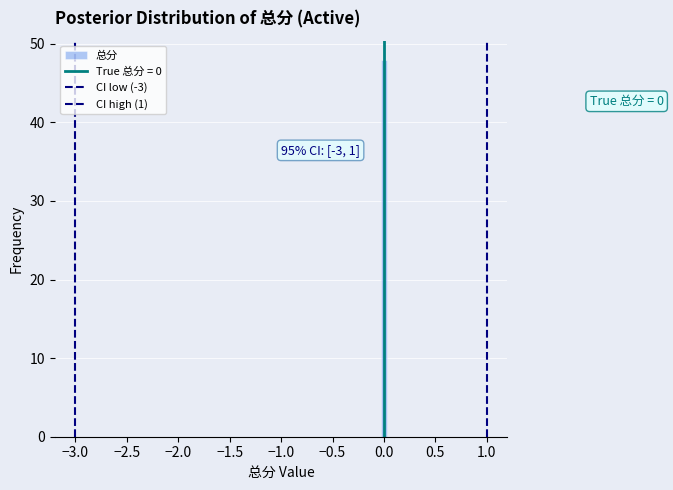

Read against the x-axis, roughly where is the centre of the tallest bar?

0.00